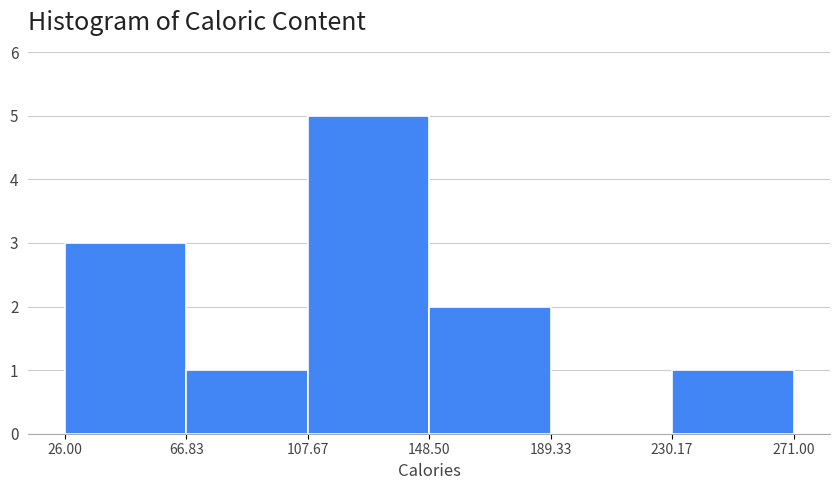

Reading left to right, list every bar in this chart as the range it spans on the x-axis followed by its height. The values are not printed on the chart, so give them approximately, as read against the axis.

26.00 to 66.83: 3
66.83 to 107.67: 1
107.67 to 148.50: 5
148.50 to 189.33: 2
189.33 to 230.17: 0
230.17 to 271.00: 1